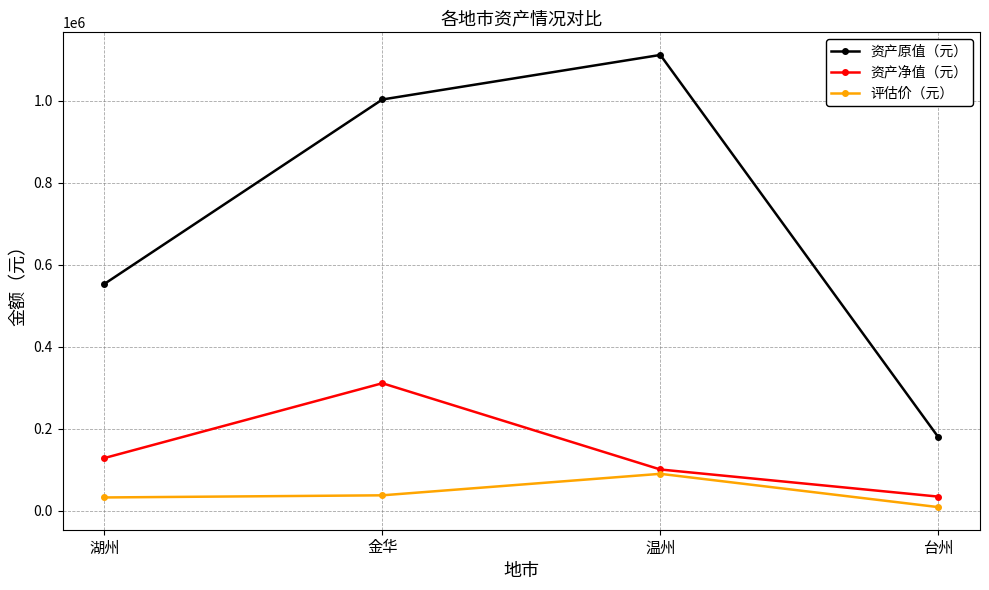

Between 湖州 and 金华, which series saw the biggest shift?

资产原值（元）